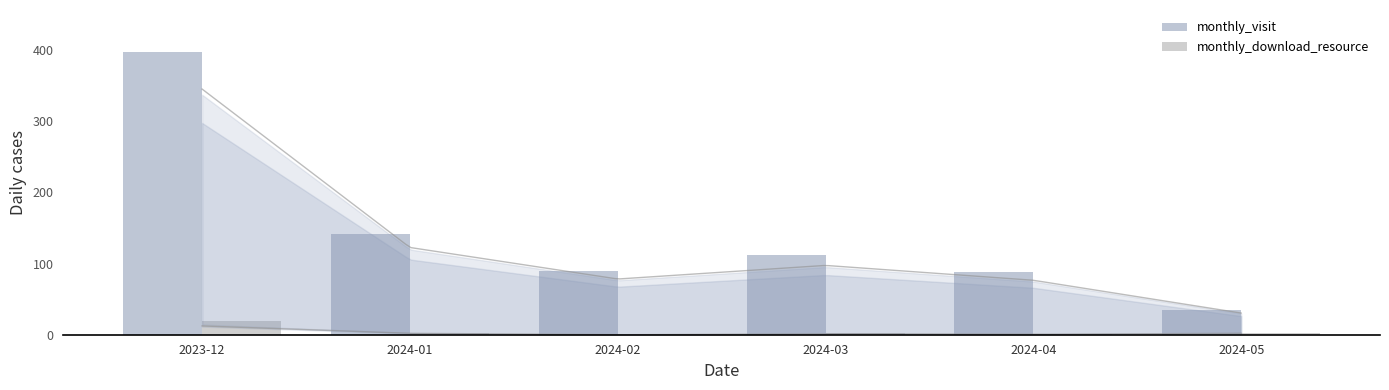

How many groups of bars are there?

6